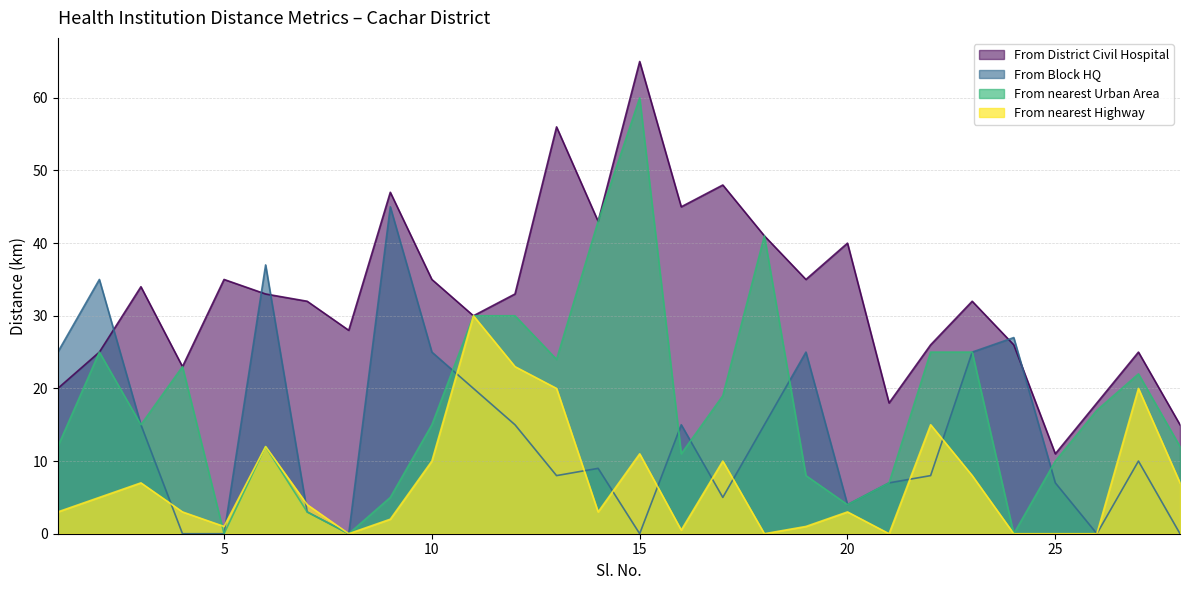

How many intersections are there between From nearest Urban Area and From nearest Highway?

1